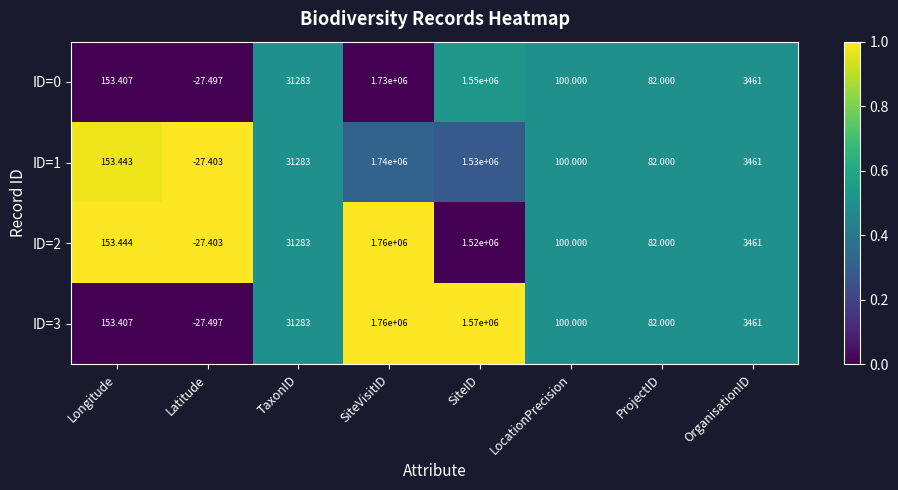

At which category does the chart reach its peak across all series?

SiteVisitID